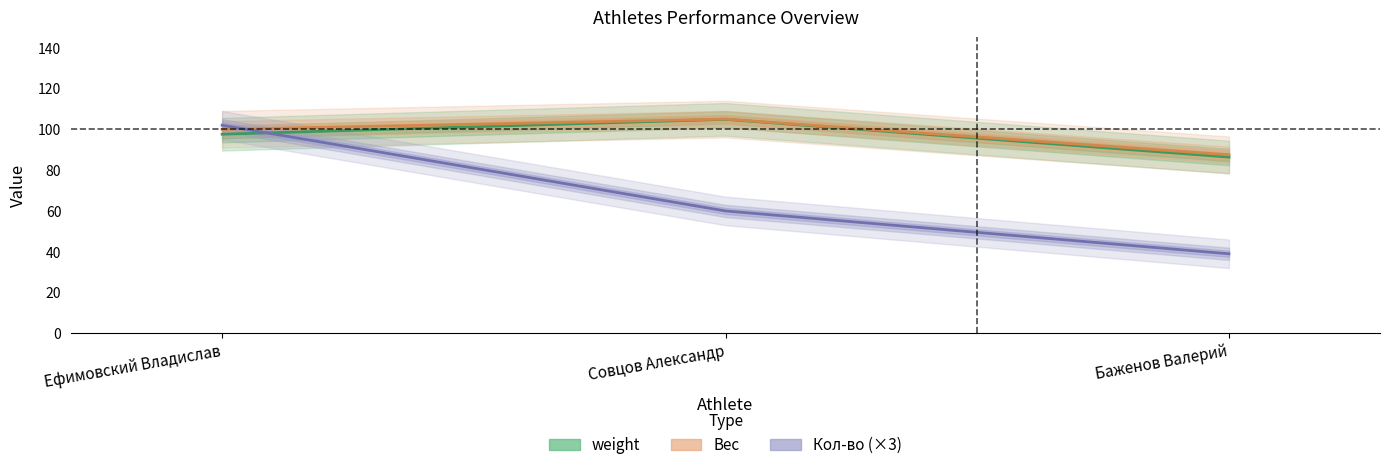

What is the value of the weight point at the 3rd from the left?

86.4